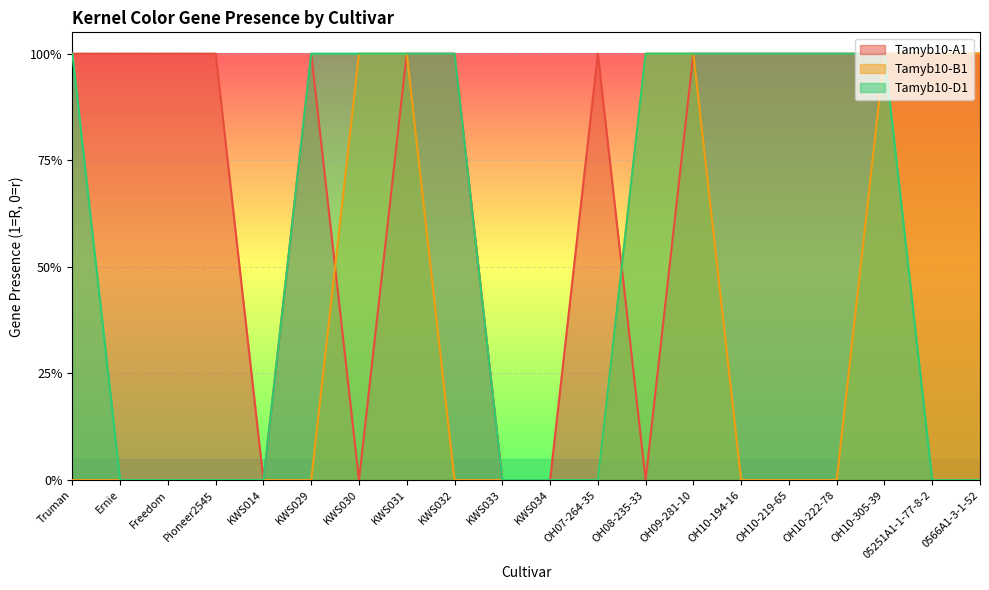

Which series has the largest range (max minus min)?

Tamyb10-A1